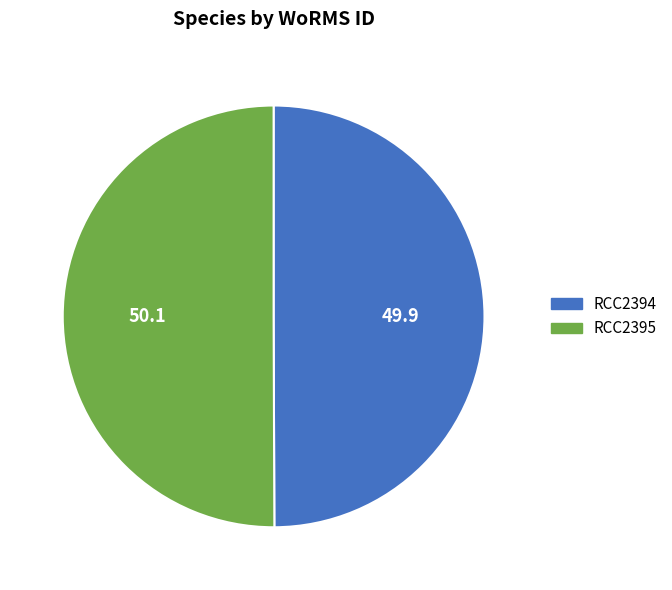

What is the ratio of the value at RCC2394 to the value at RCC2395?

1.0